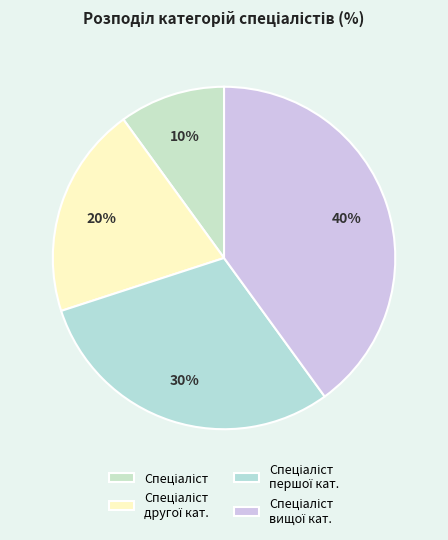

How many slices are in this pie chart?

4